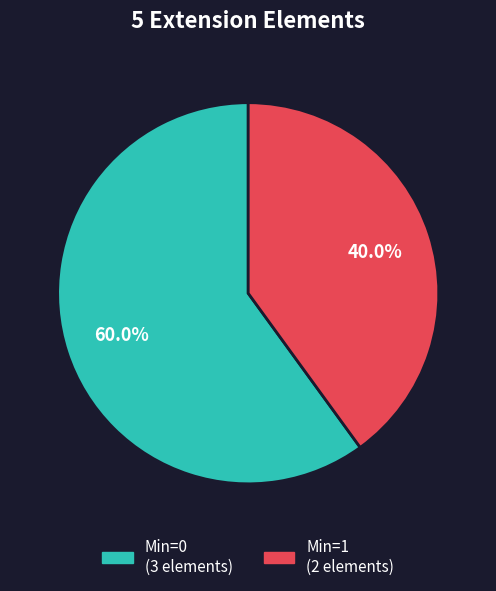

Count the number of slices in the pie.

2